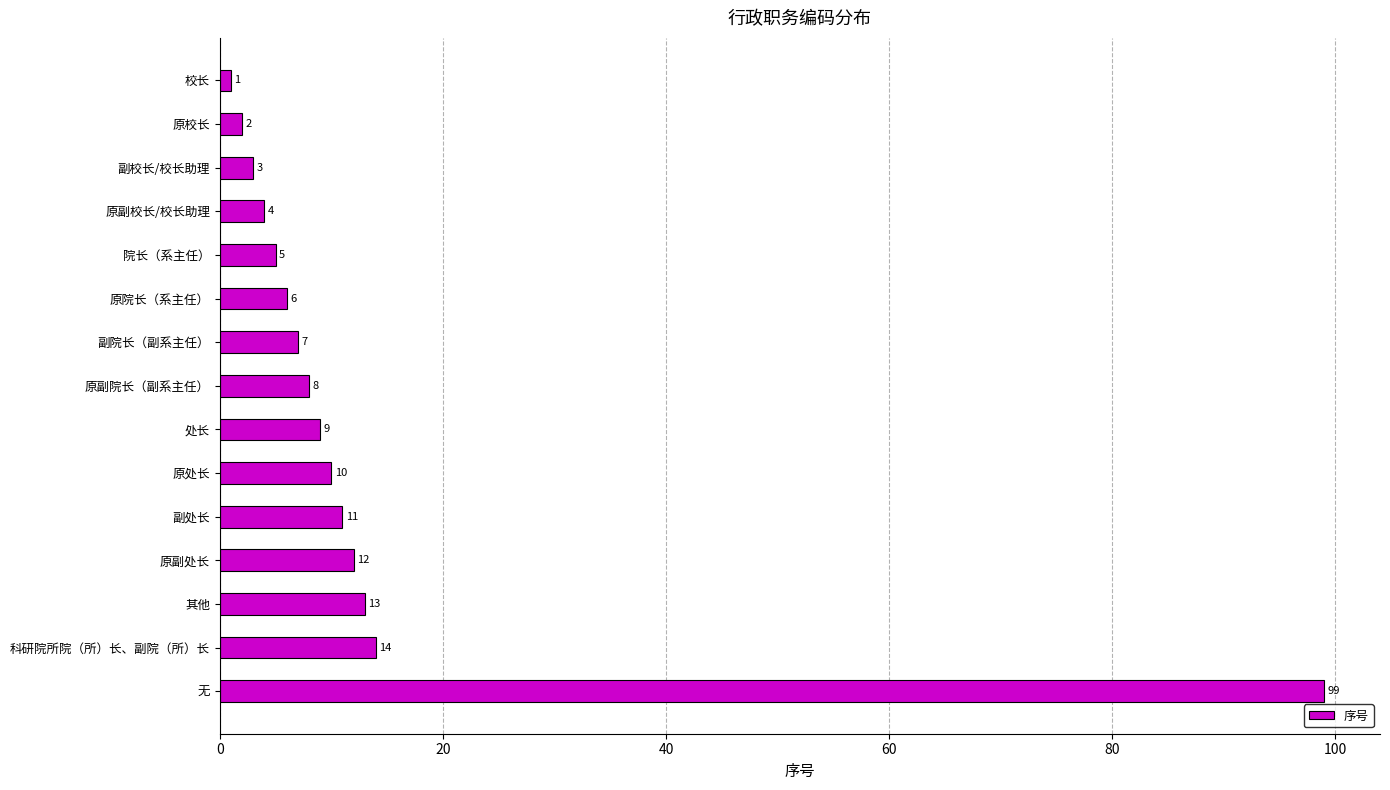

What is the label of the 3rd bar from the bottom?

其他